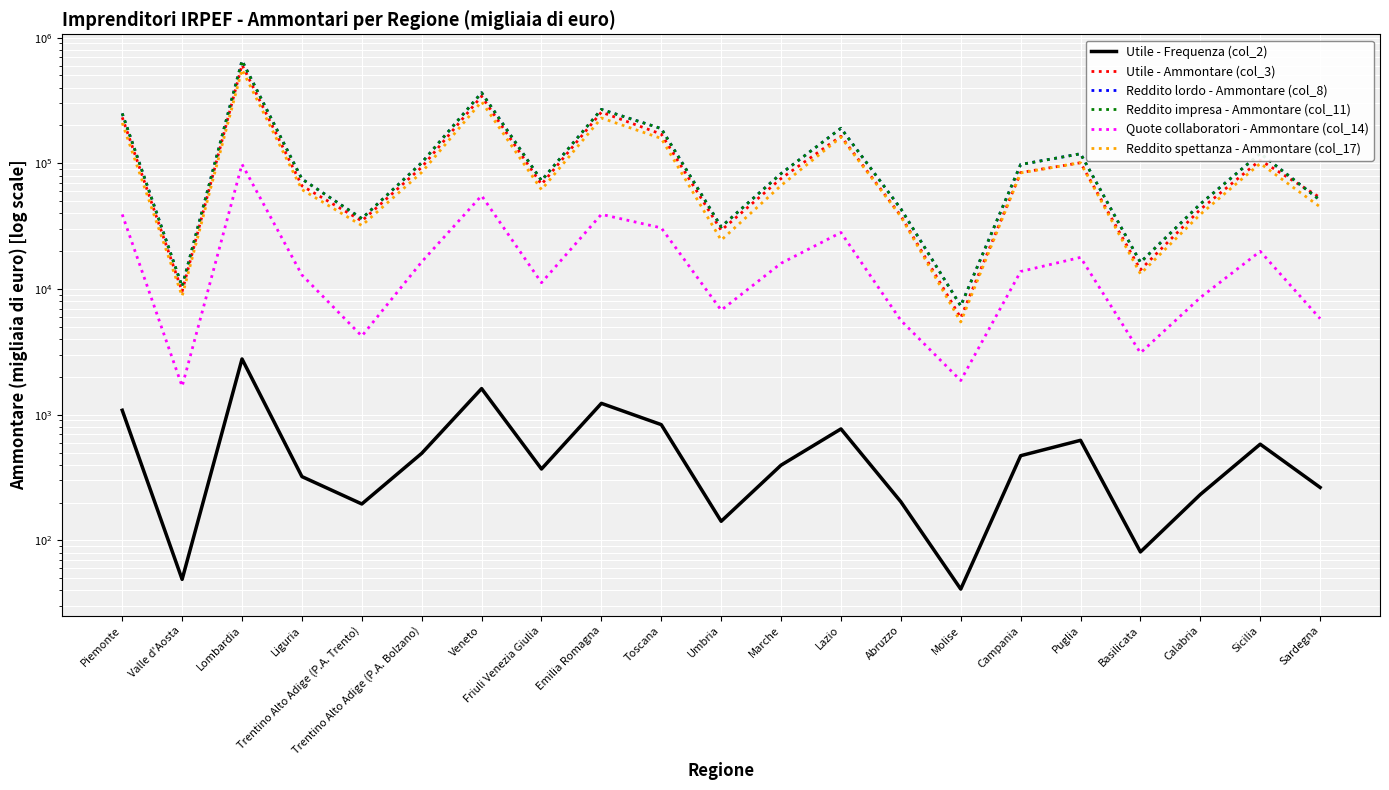

At which label is Quote collaboratori - Ammontare (col_14) closest to 49988?

Veneto